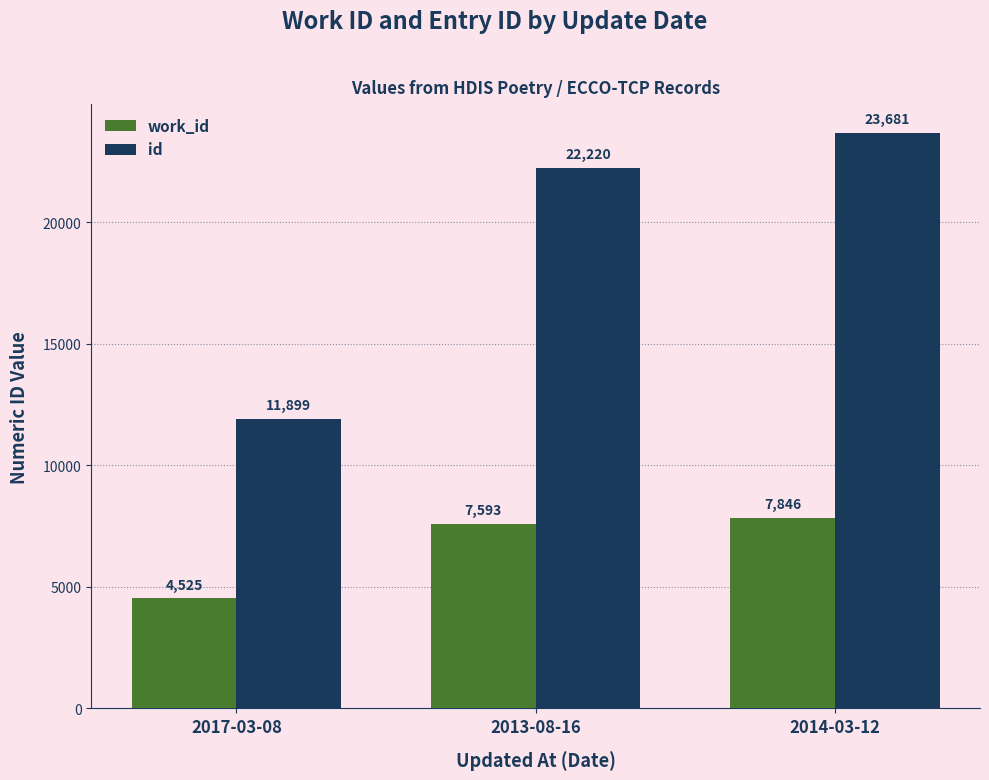

What is the sum of the work_id values at 2013-08-16 and 2017-03-08?

12118